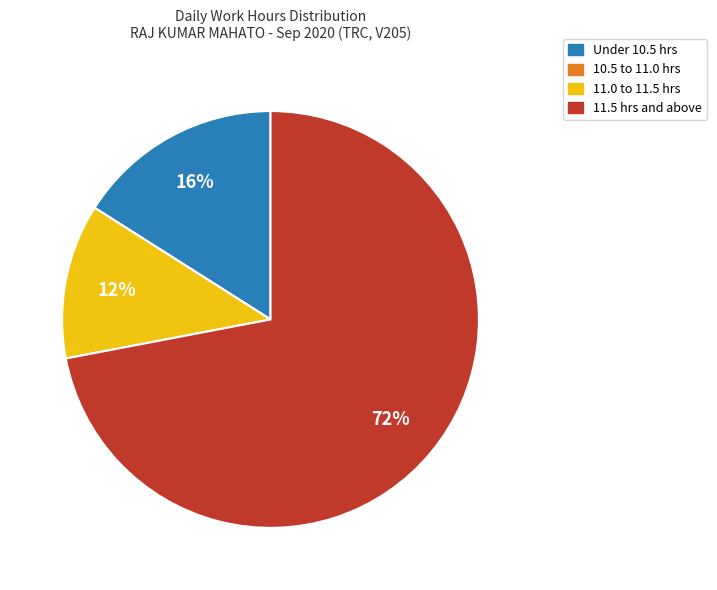

To the nearest percent, what is the difference between the largest and smallest slice percentages?

72%